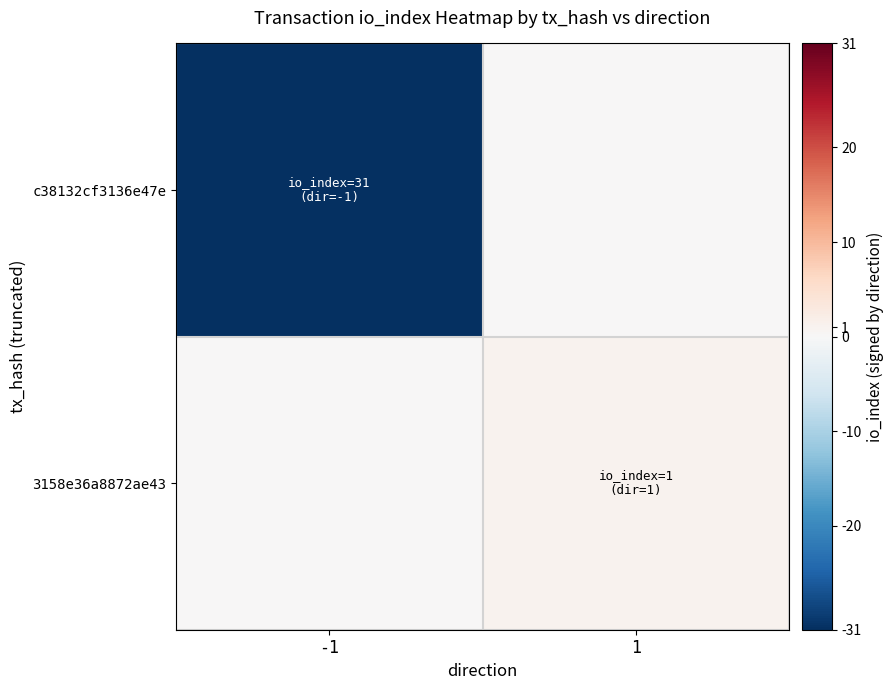

What is the total value across all series at 1?

1